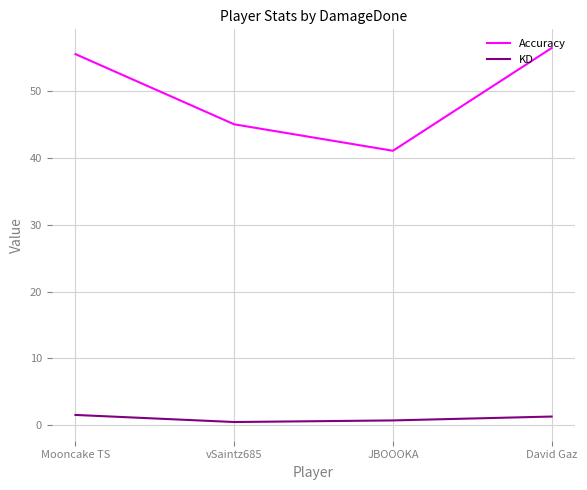

List the series in order of their peak value, highest first.

Accuracy, KD